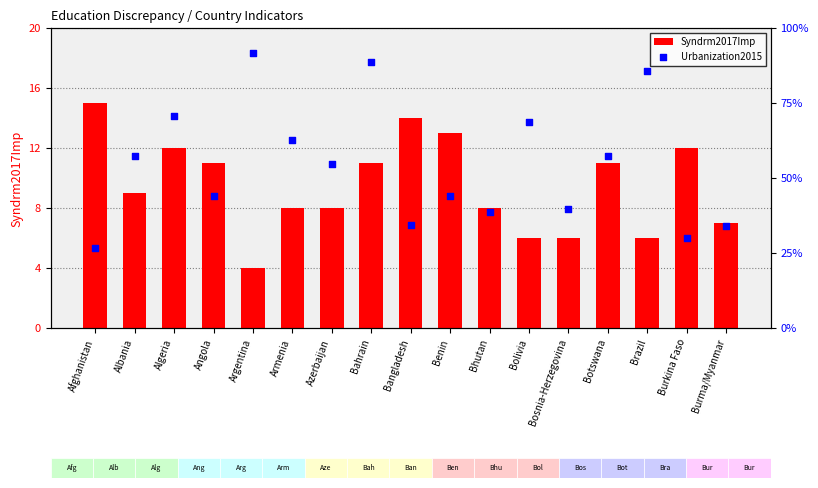

Which series has the largest Y range (max minus min)?

Urbanization2015